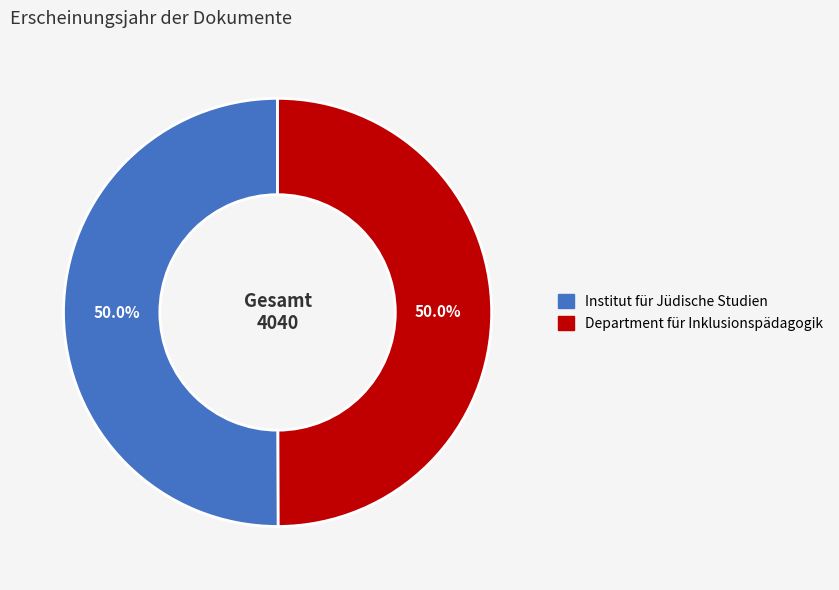

To the nearest percent, what percentage of the pie is Department für Inklusionspädagogik?

50%